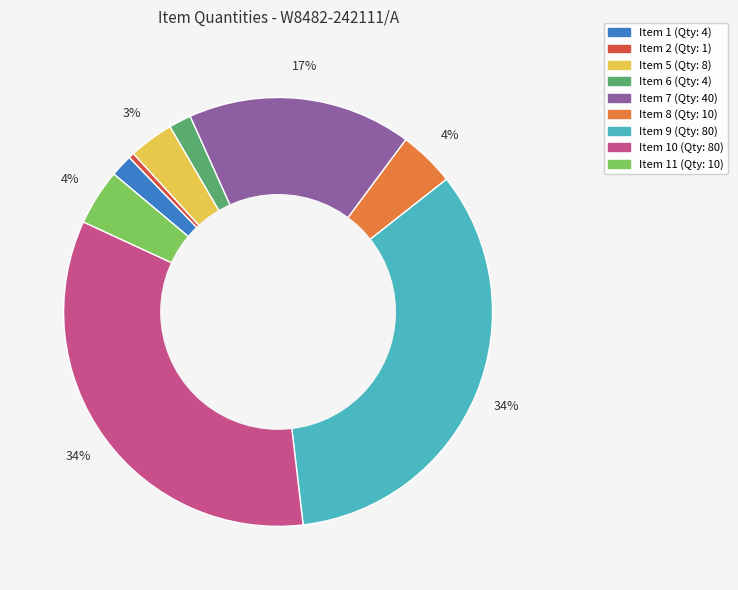

To the nearest percent, what is the average slice percentage?

11%